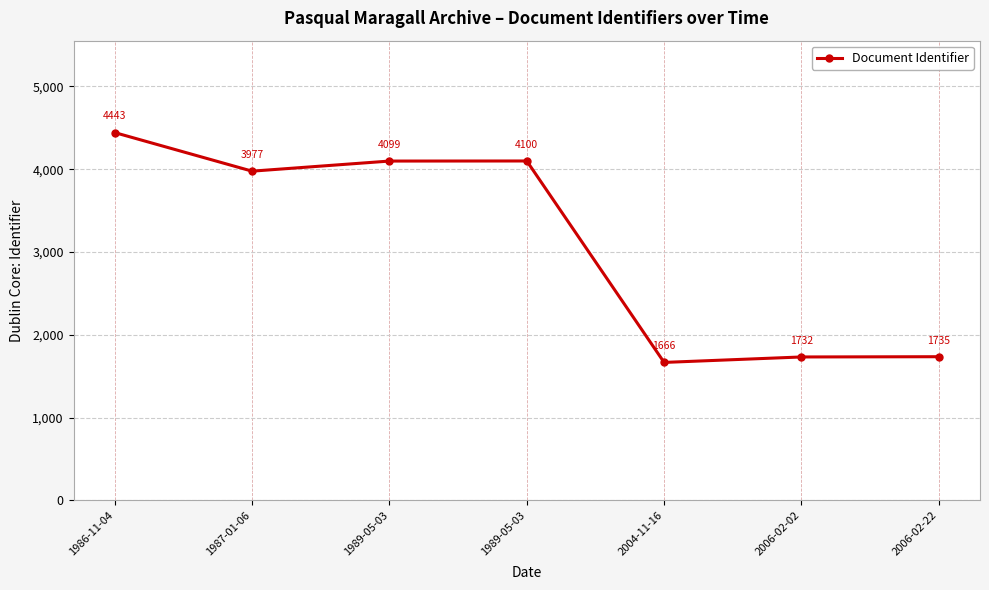

What is the label of the 1st point from the left?

1986-11-04